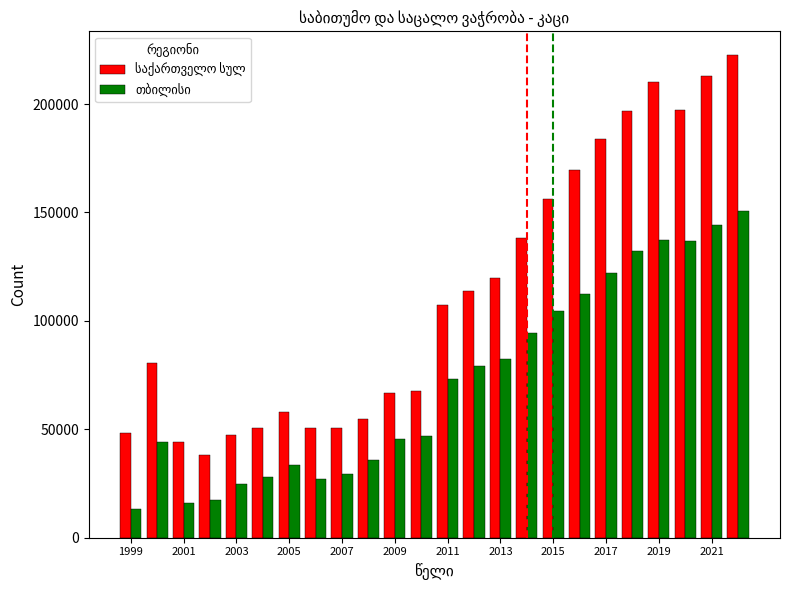

Count the number of categories in the chart.

24